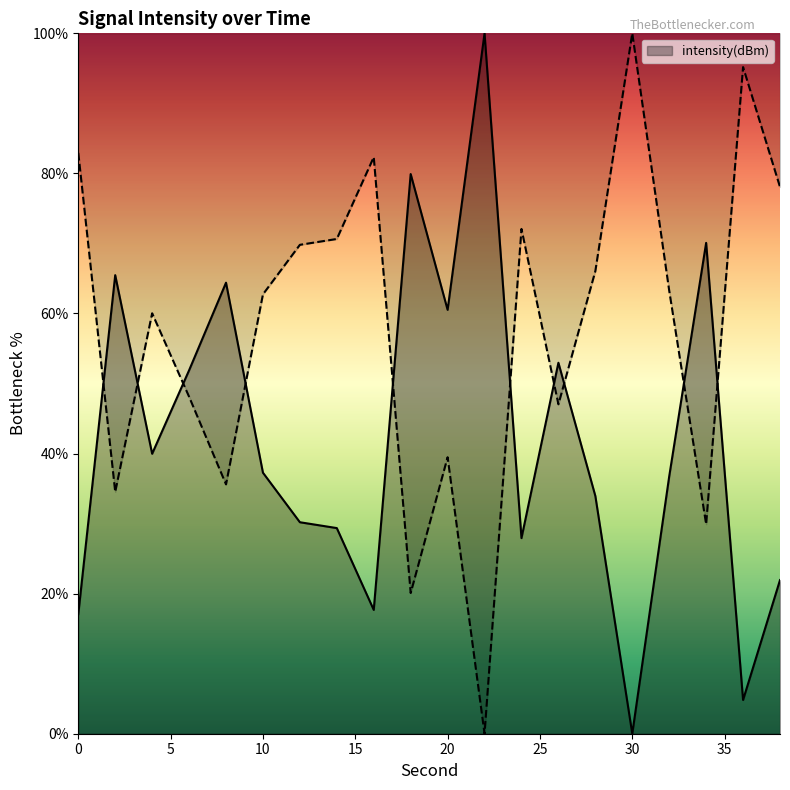

What is the value of the 18th point from the left?

70.1